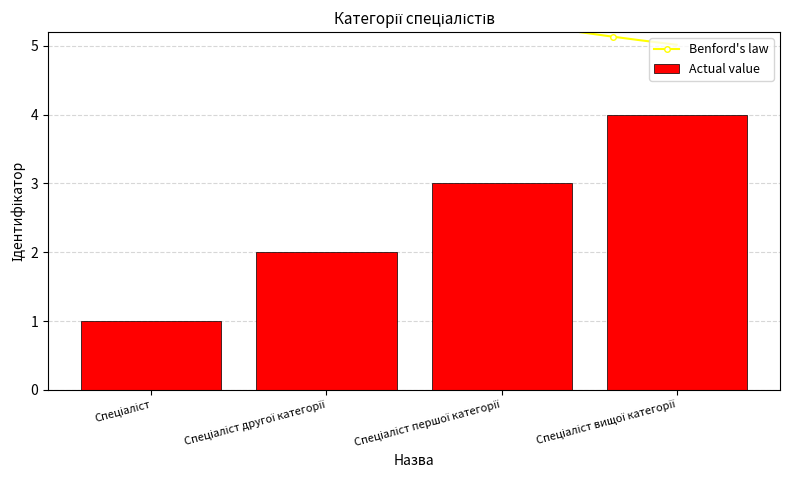

What is the value of the 3rd bar from the left?

3